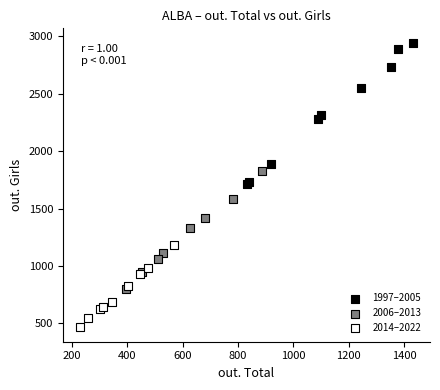

Which series has the widest spread of Y values?

1997–2005